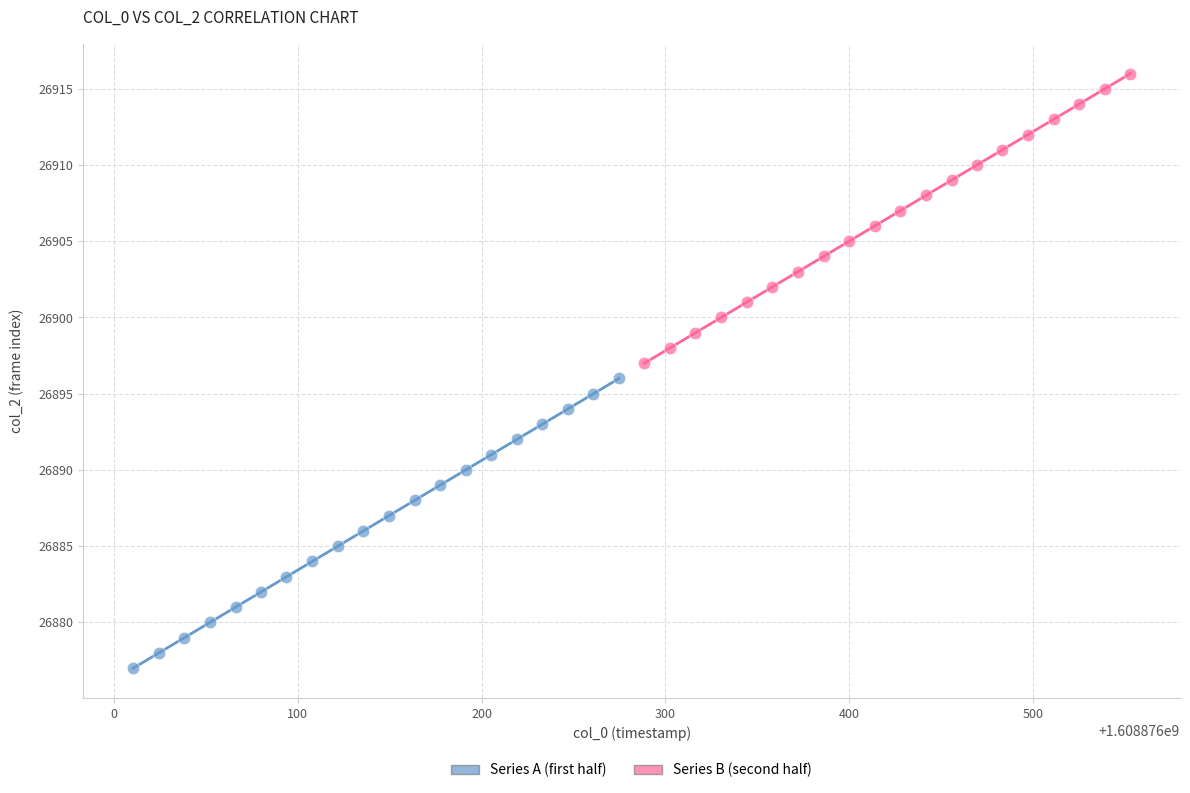

Which series contains the lowest Y value?

Series A (first half)